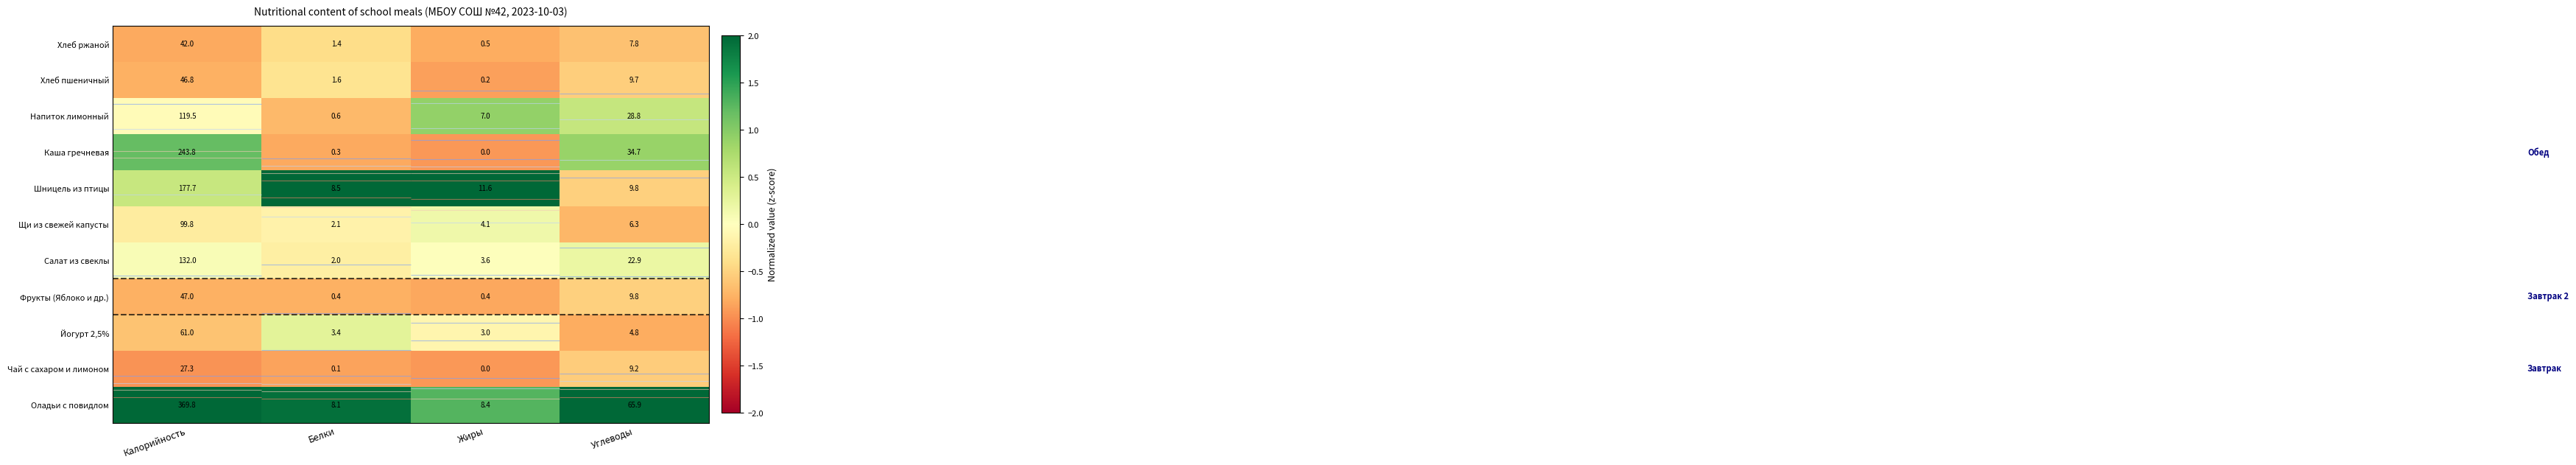

Which category has the lowest value across all series?

Калорийность